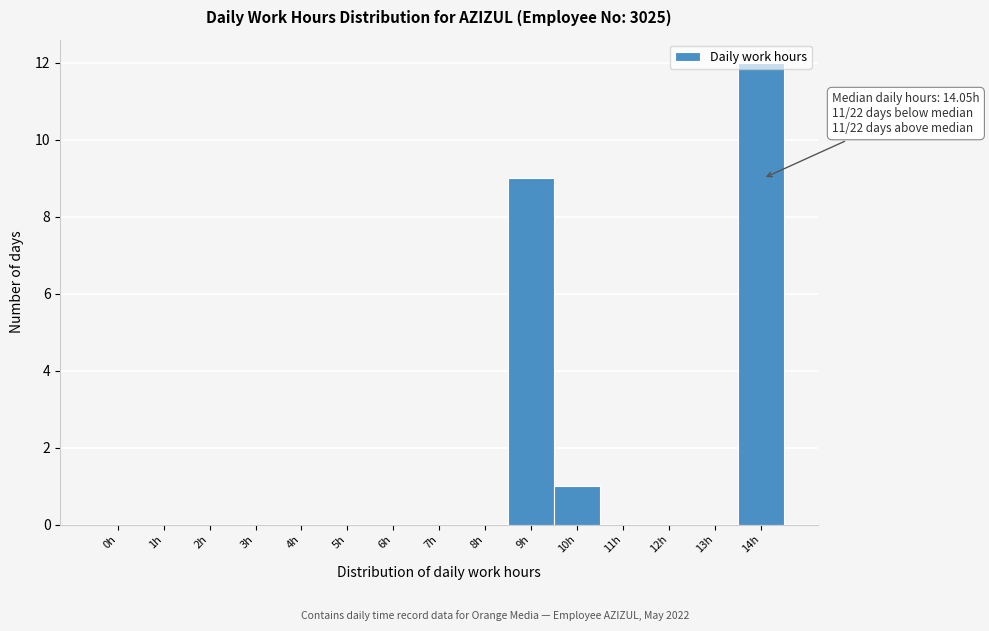

What is the change in value from 5h to 14h?

+12